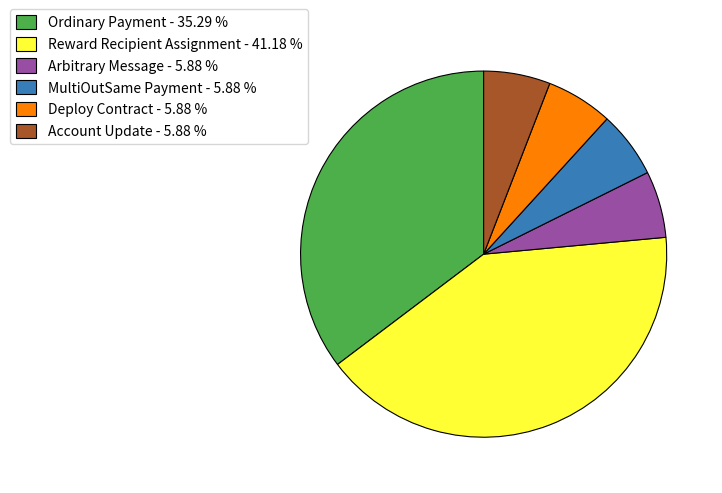

Which has a higher value, Ordinary Payment - 35.29 % or Arbitrary Message - 5.88 %?

Ordinary Payment - 35.29 %